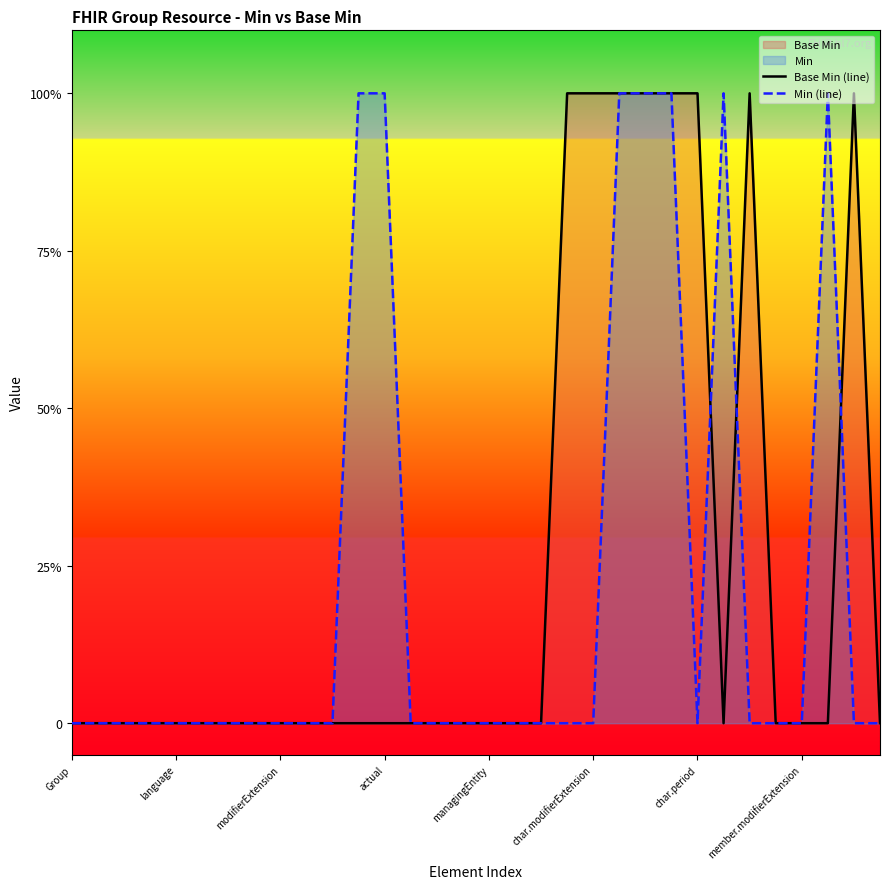

What is the sum of all Min (line) values?

7